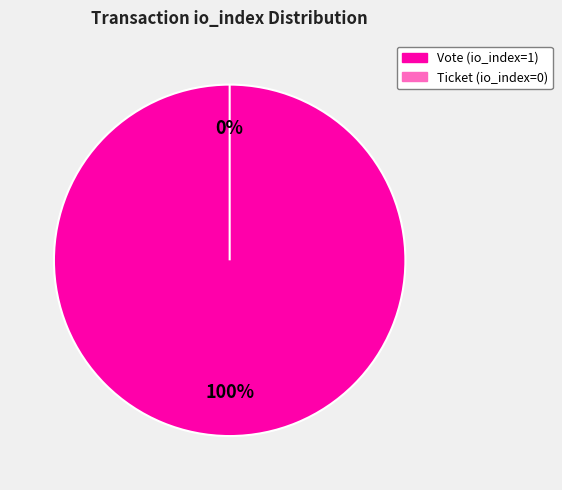

Rank the categories by value from highest to lowest.

Vote (io_index=1), Ticket (io_index=0)